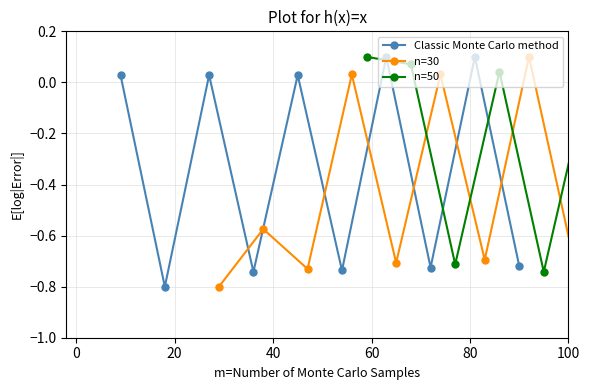

How many lines are shown in the chart?

3